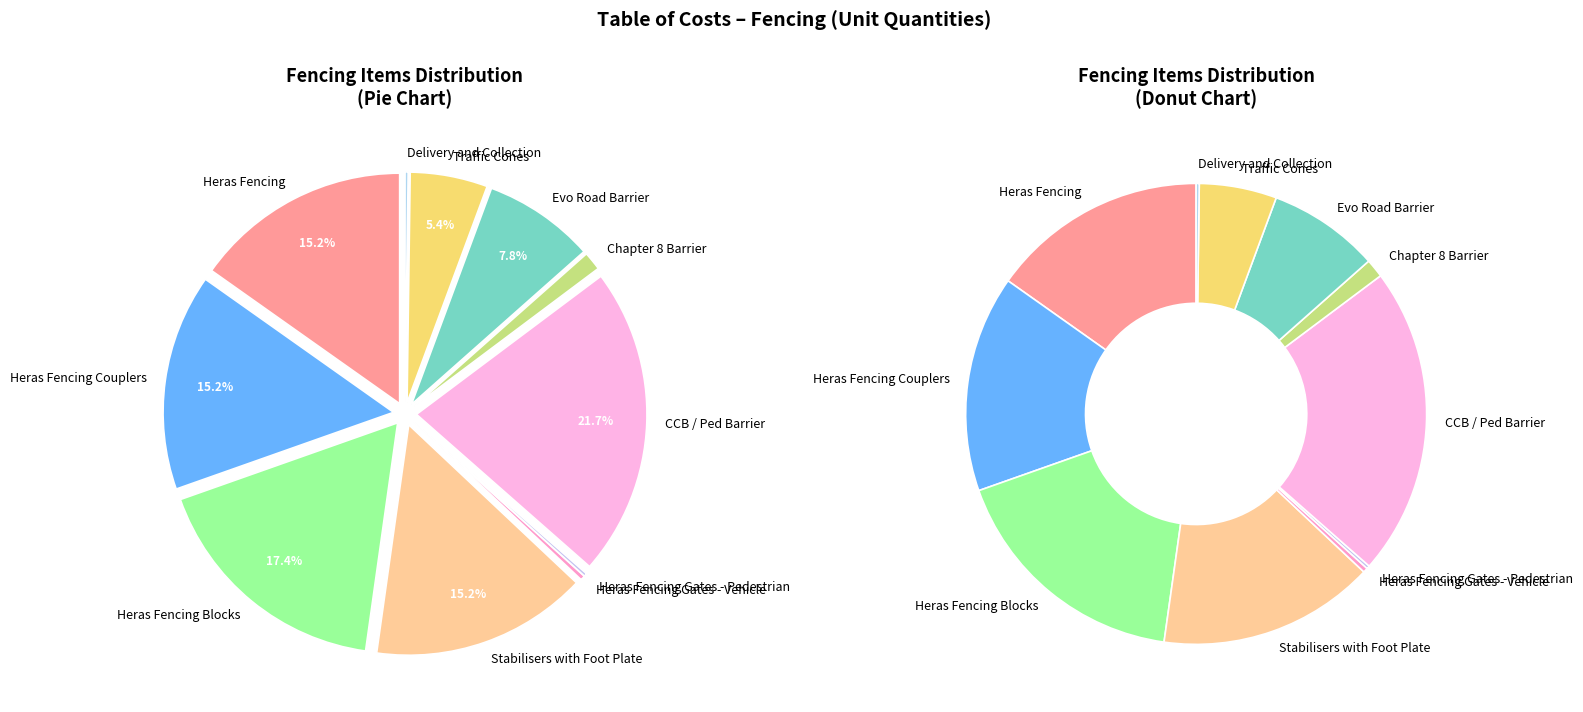

What is the change in value from Stabilisers with Foot Plate to Traffic Cones?

-90